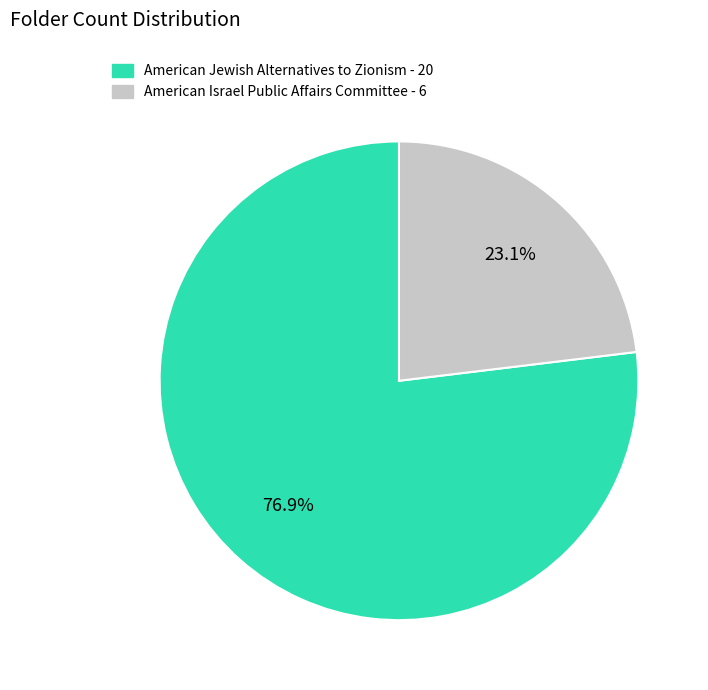

The American Jewish Alternatives to Zionism - 20 slice represents 77% of the pie. True or false?

True